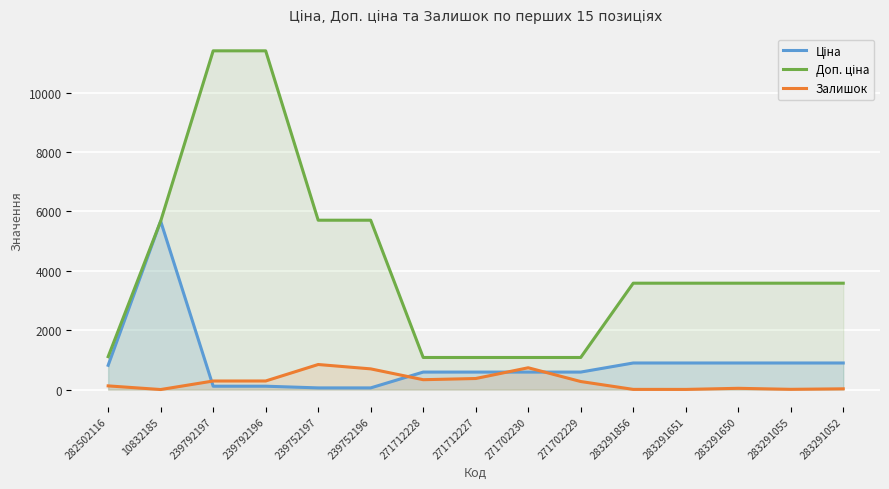

List the series in order of their overall mean, lowest first.

Залишок, Ціна, Доп. ціна